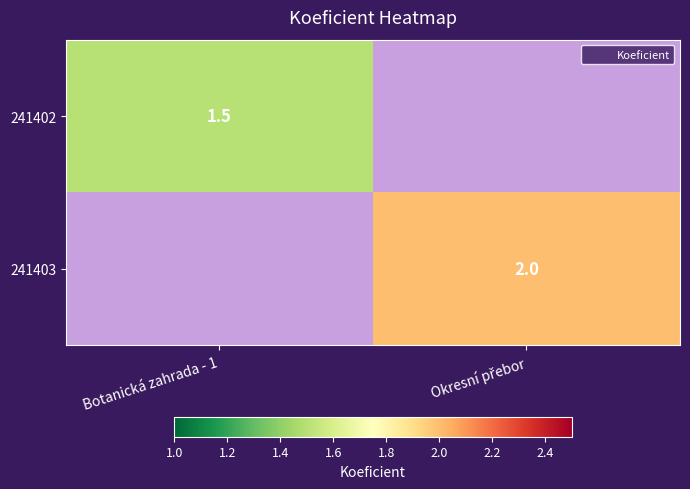

What is the minimum value shown in the chart?

1.5